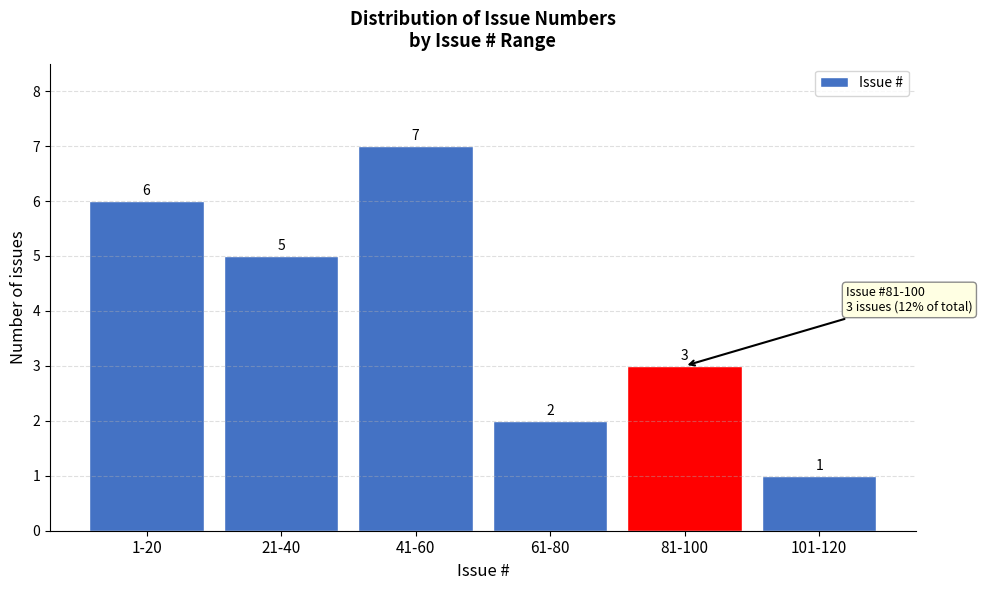

Reading left to right, what are all the values shown in this chart?

6	5	7	2	3	1